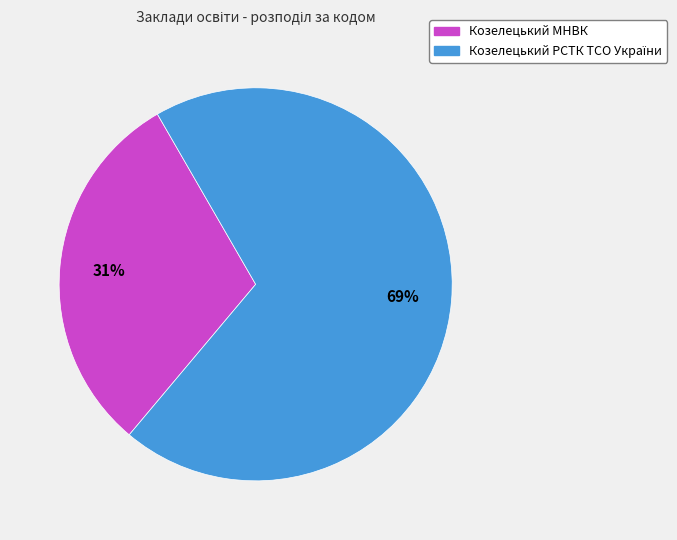

To the nearest percent, what is the average slice percentage?

50%